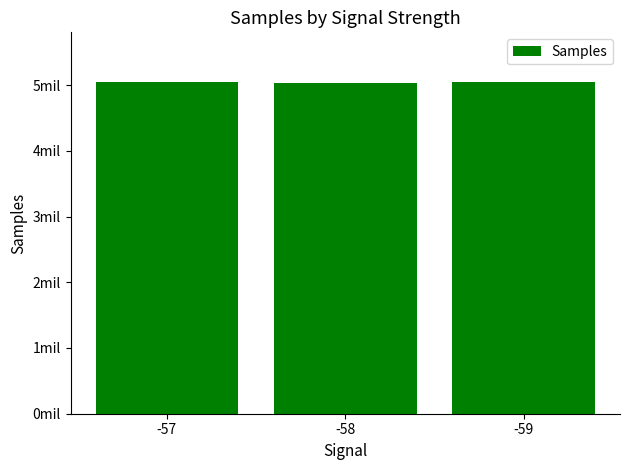

What is the minimum value shown in the chart?

5033451